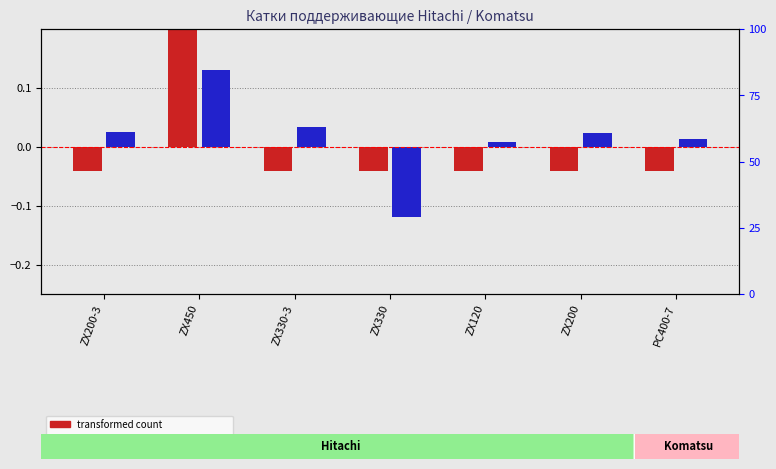

At which category is the sum across all series the highest?

ZX450